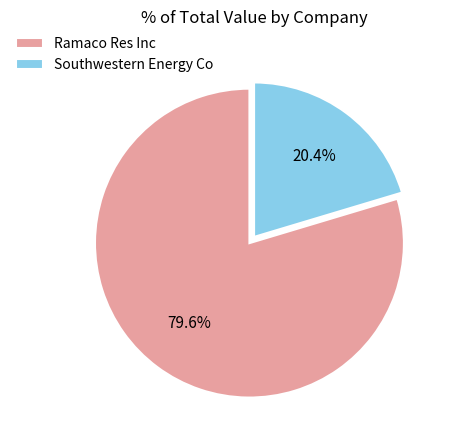

How many slices are in this pie chart?

2